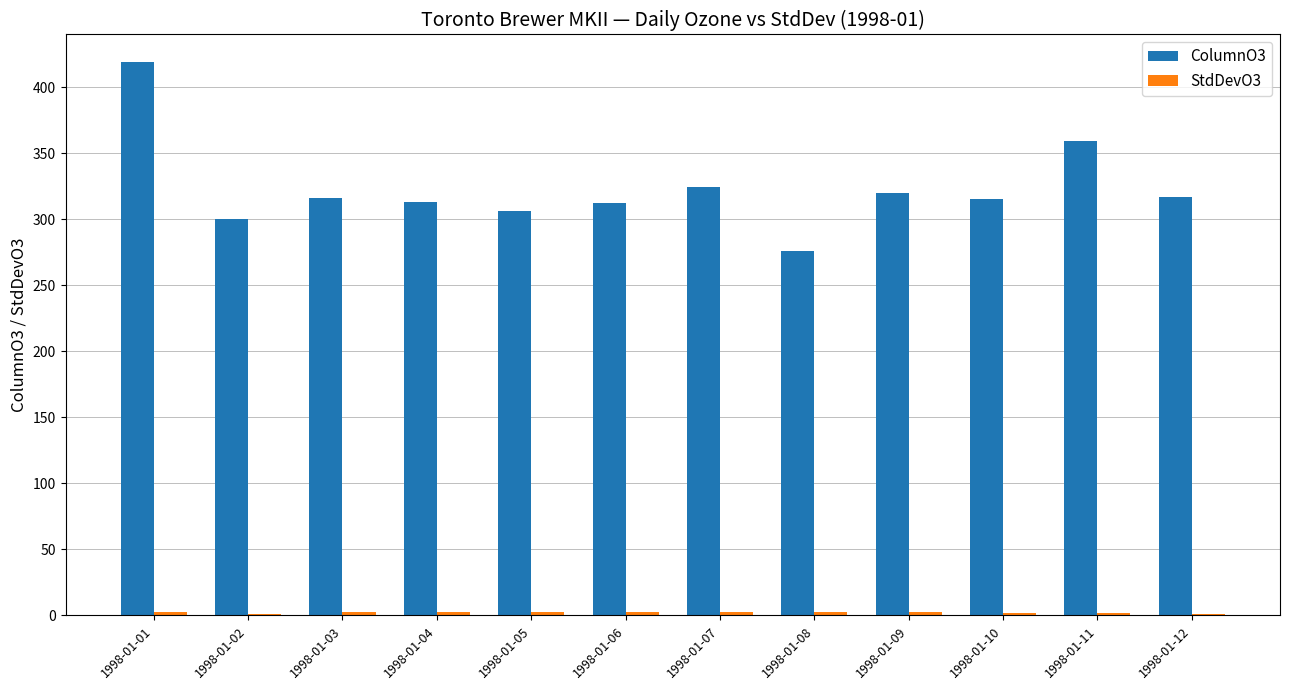

What is the sum of all ColumnO3 values?

3878.5